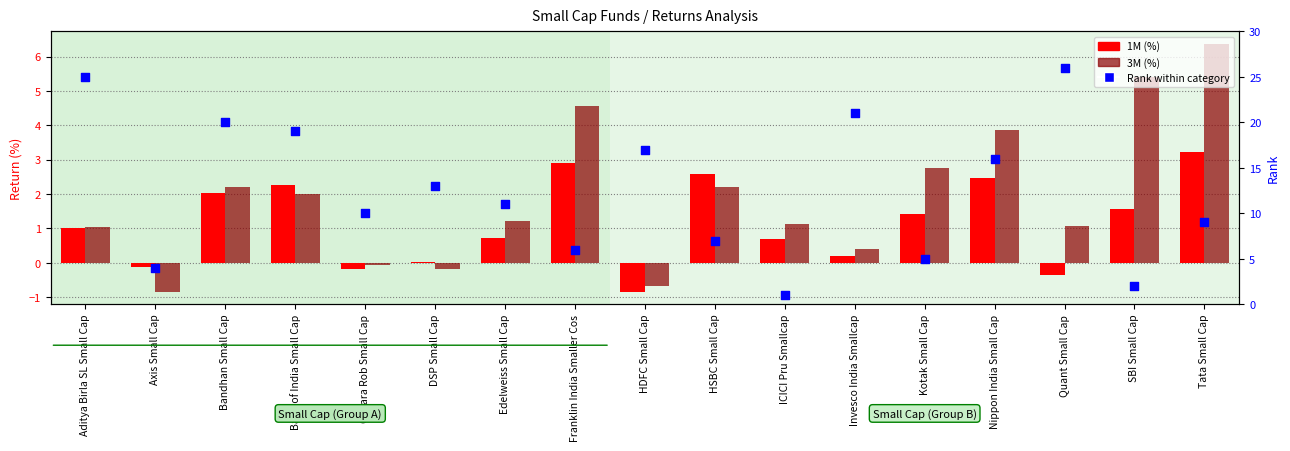

At which category is the sum across all series the highest?

Aditya Birla SL Small Cap